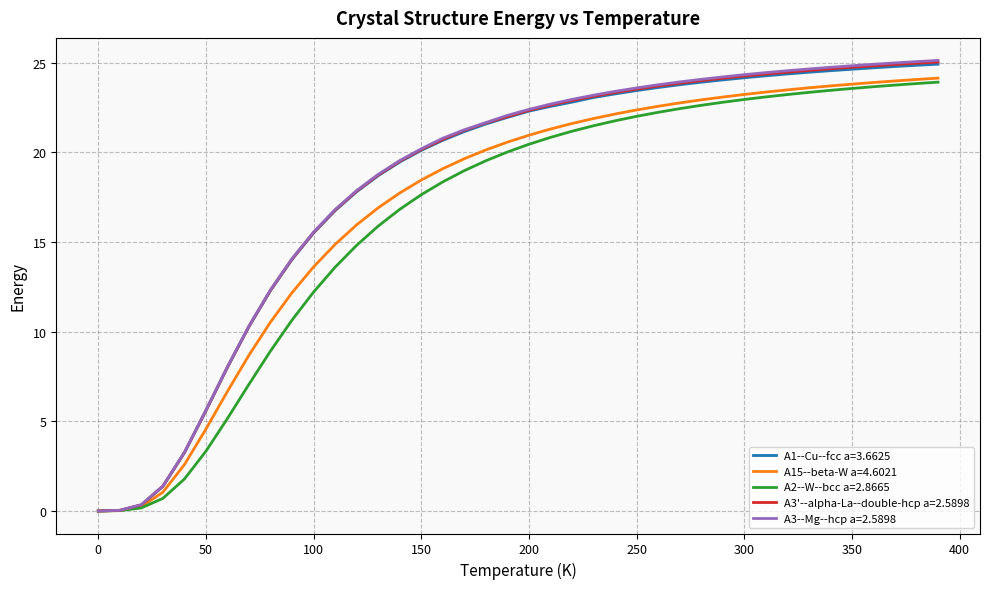

Which series has the widest spread of values?

A3--Mg--hcp a=2.5898